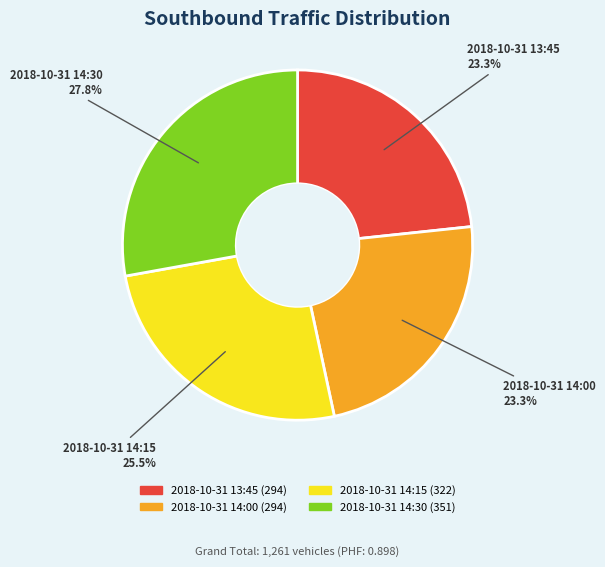

To the nearest percent, what portion does 2018-10-31 14:00 represent?

23%